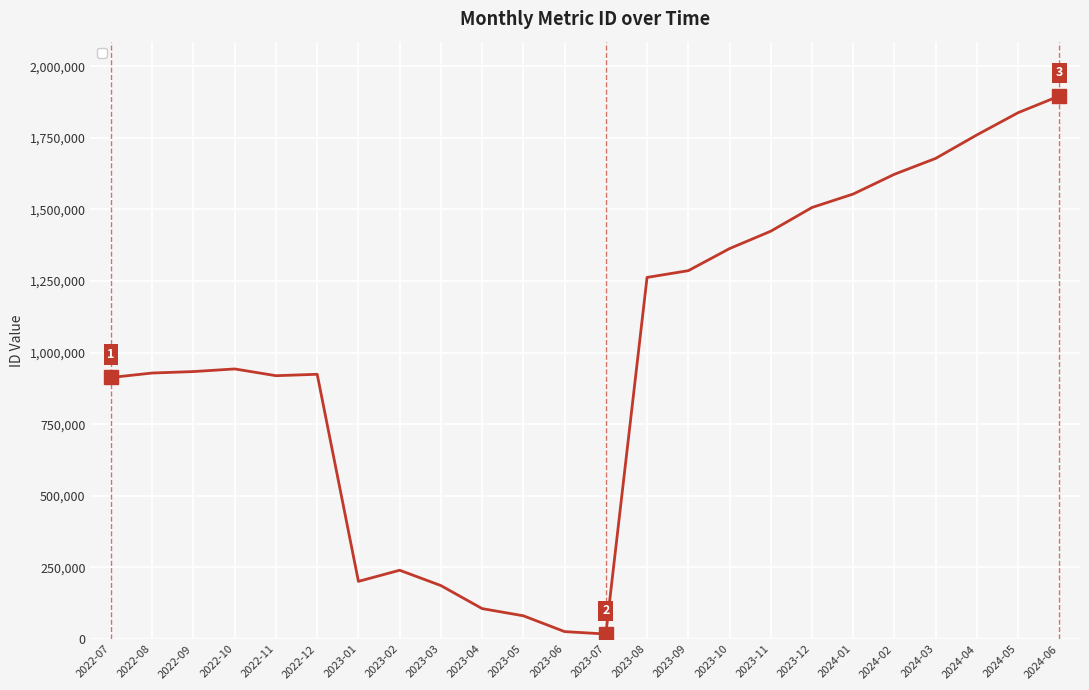

The value at 2024-06 is 1895973. True or false?

True